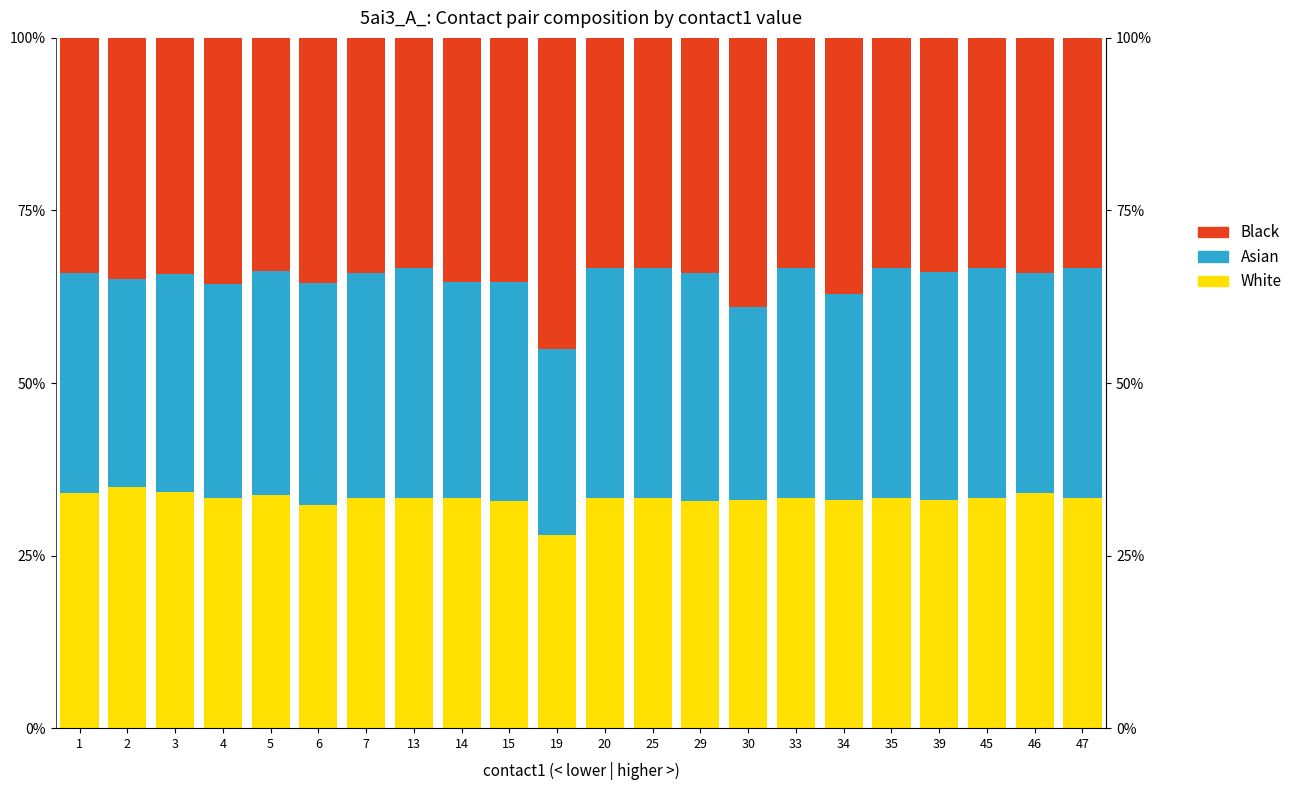

Which category has the highest value in the White series?

2